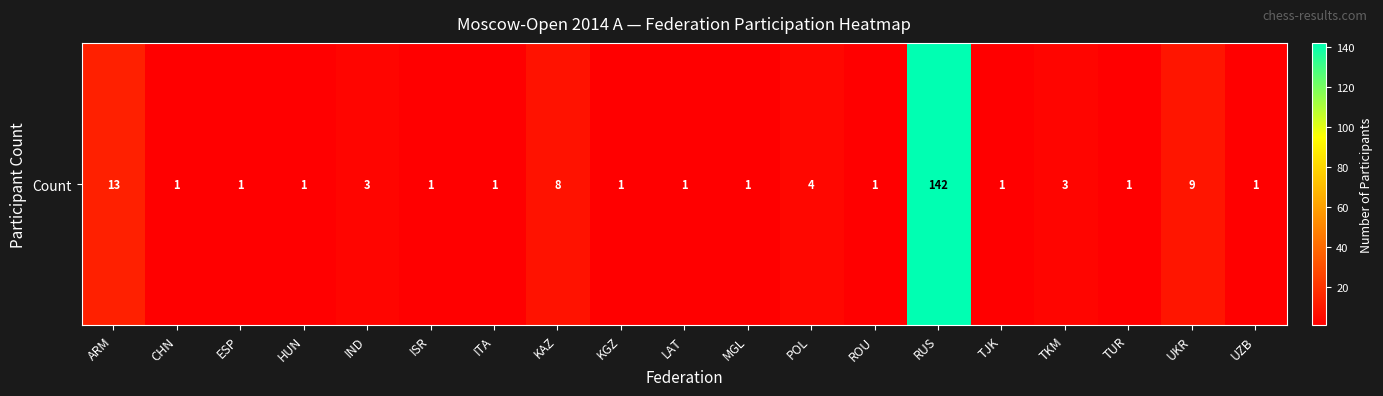

At which category does the chart reach its minimum across all series?

CHN